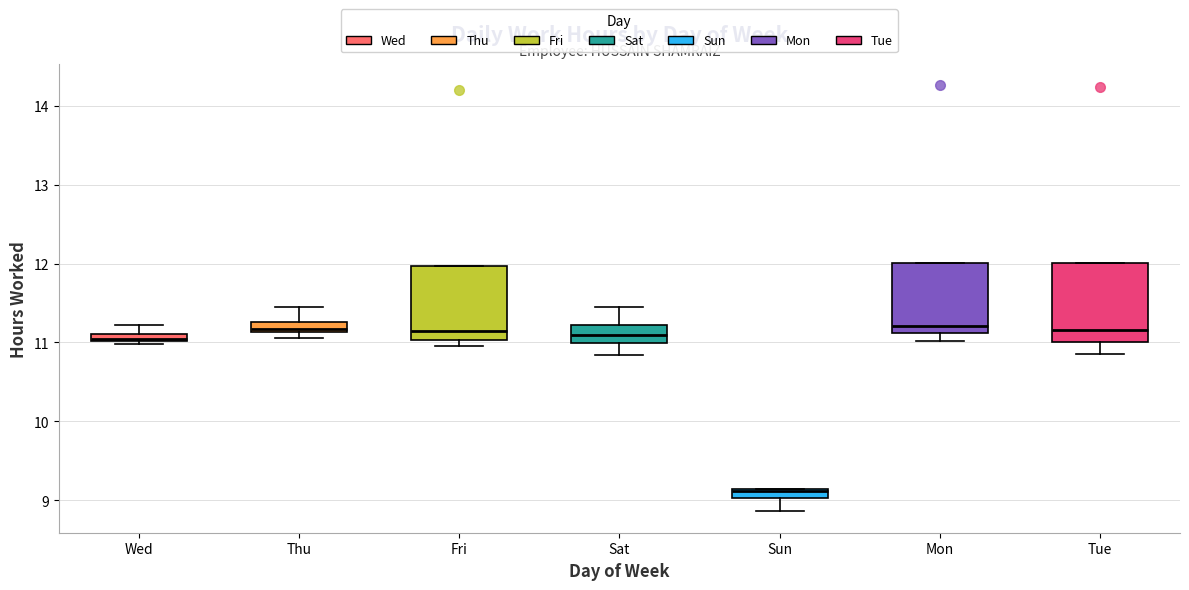

Which box's median line is the lowest?

Sun